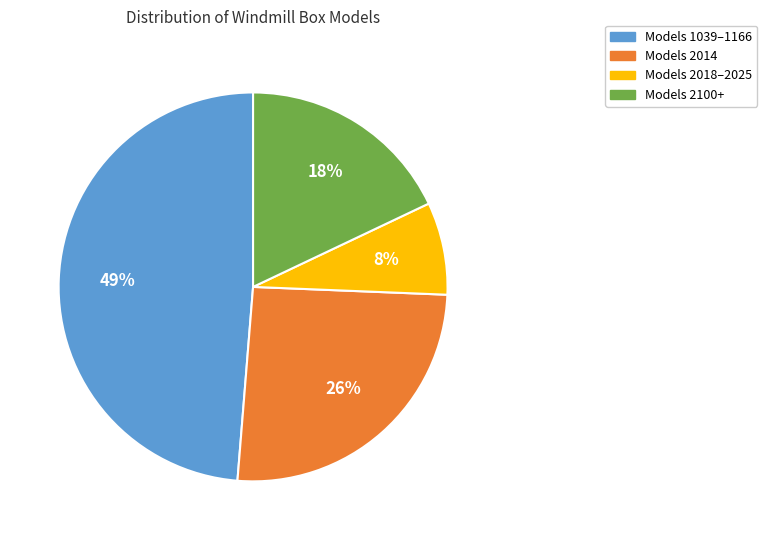

To the nearest percent, what is the difference between the largest and smallest slice percentages?

41%